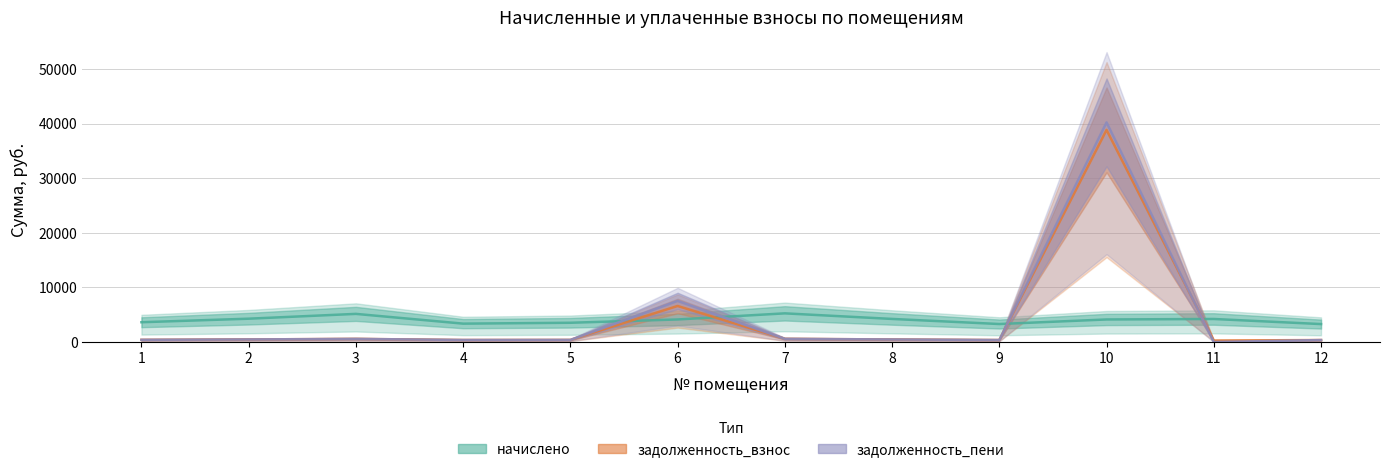

What is the lowest value of the начислено (line) series?

3286.7